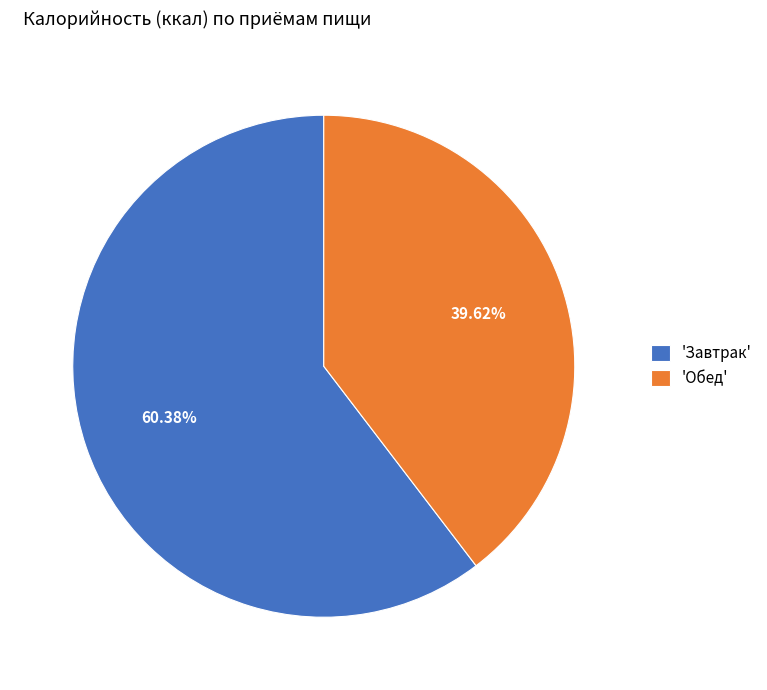

Rank the categories by value from lowest to highest.

'Обед', 'Завтрак'